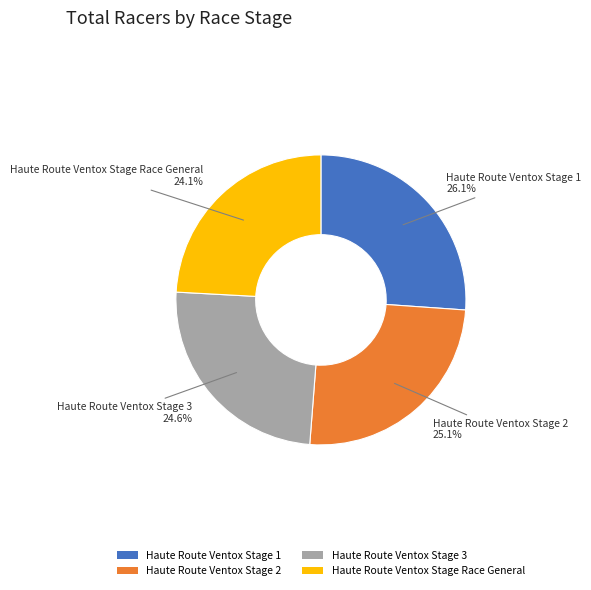

Which slice is the largest?

Haute Route Ventox Stage 1